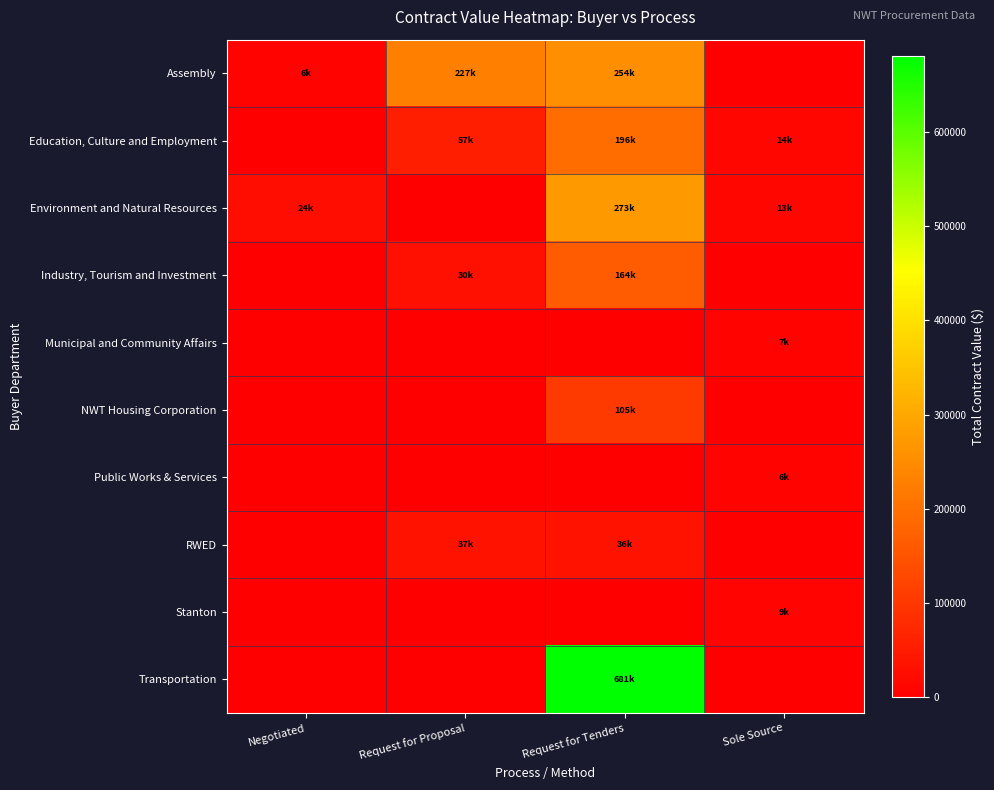

Which has a higher value, Negotiated or Request for Proposal?

Request for Proposal